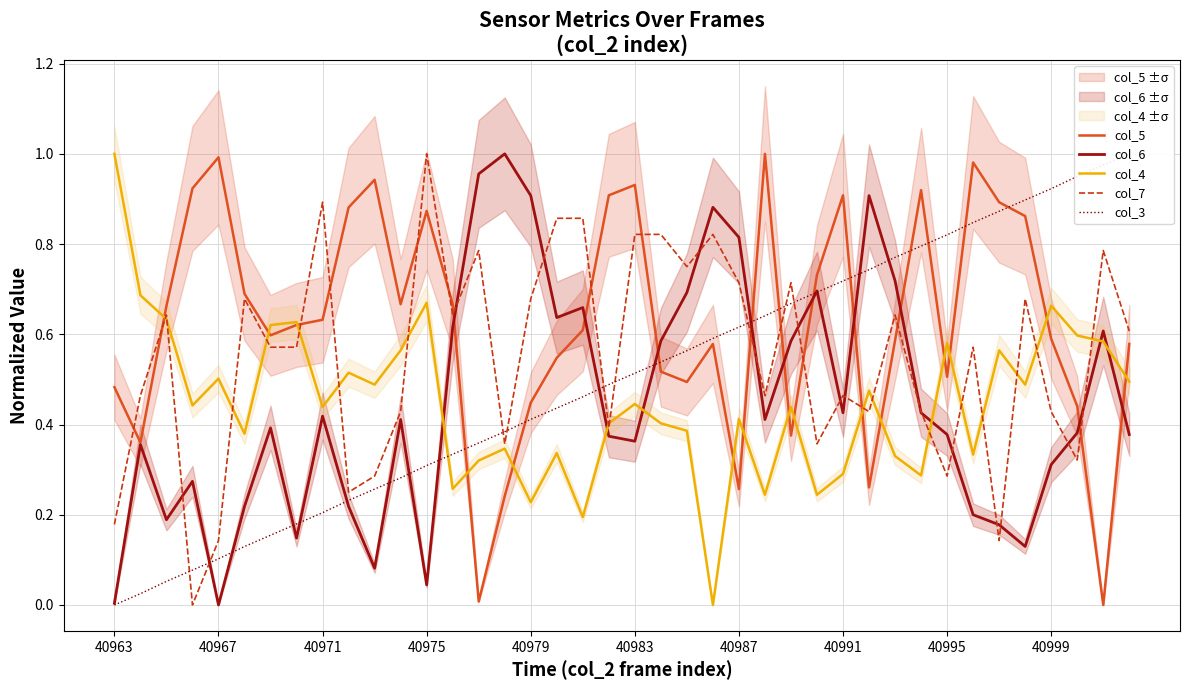

What is the difference between the maximum and second lowest values in the col_3 series?

1.0